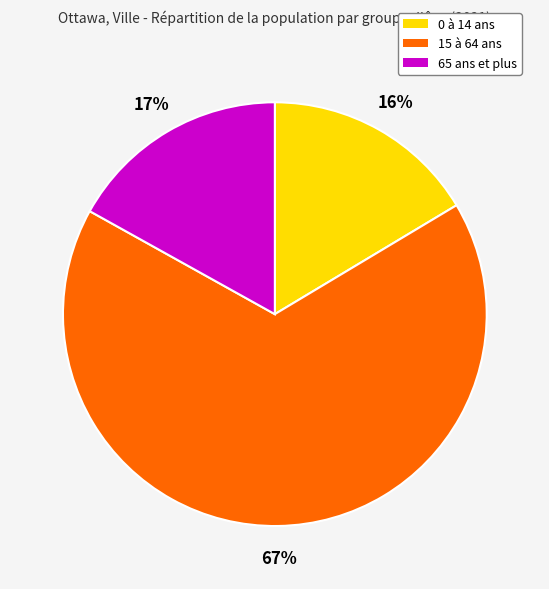

True or false: 0 à 14 ans accounts for 8% of the total.

False